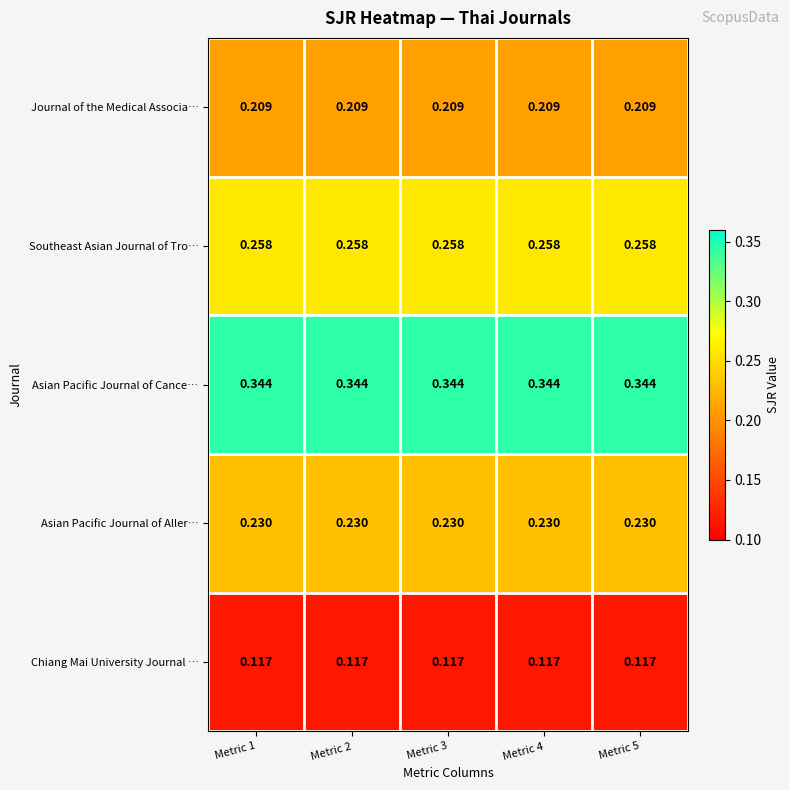

Which series has the largest total across all categories?

Asian Pacific Journal of Cance…